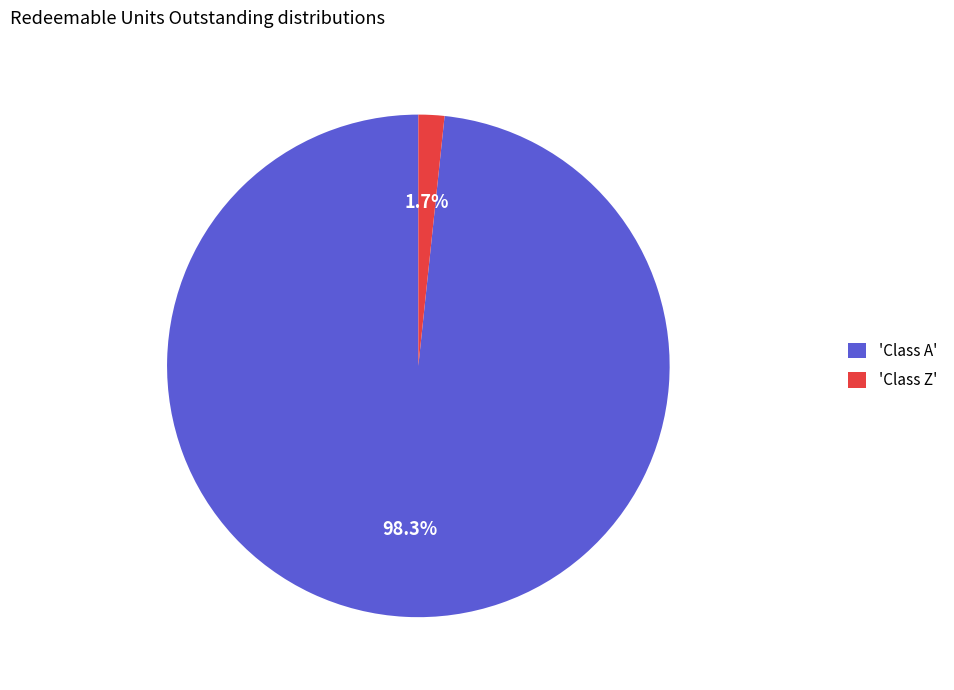

Which slice is the smallest?

'Class Z'